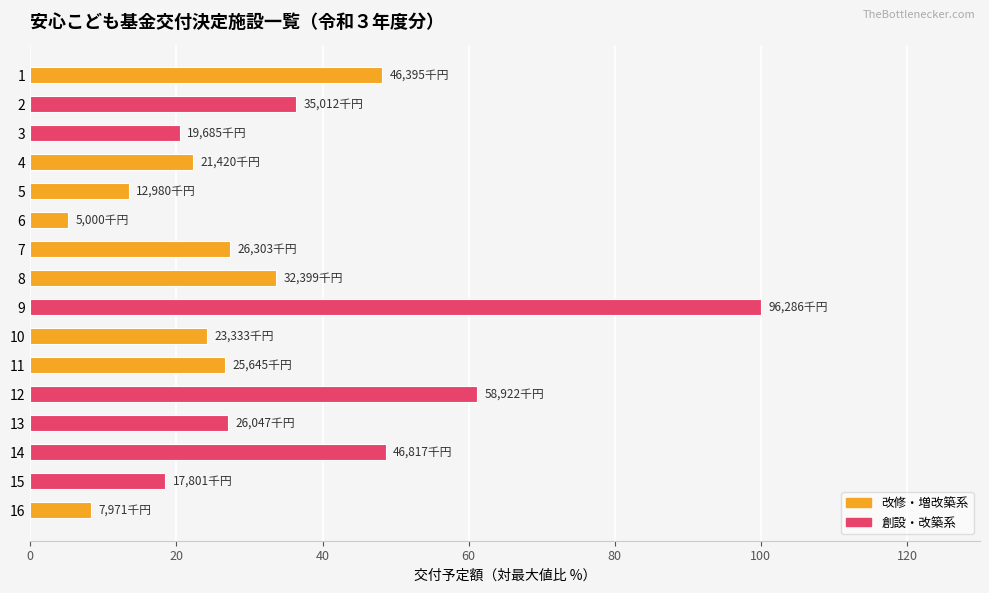

The value at 5 is 13.5. True or false?

True